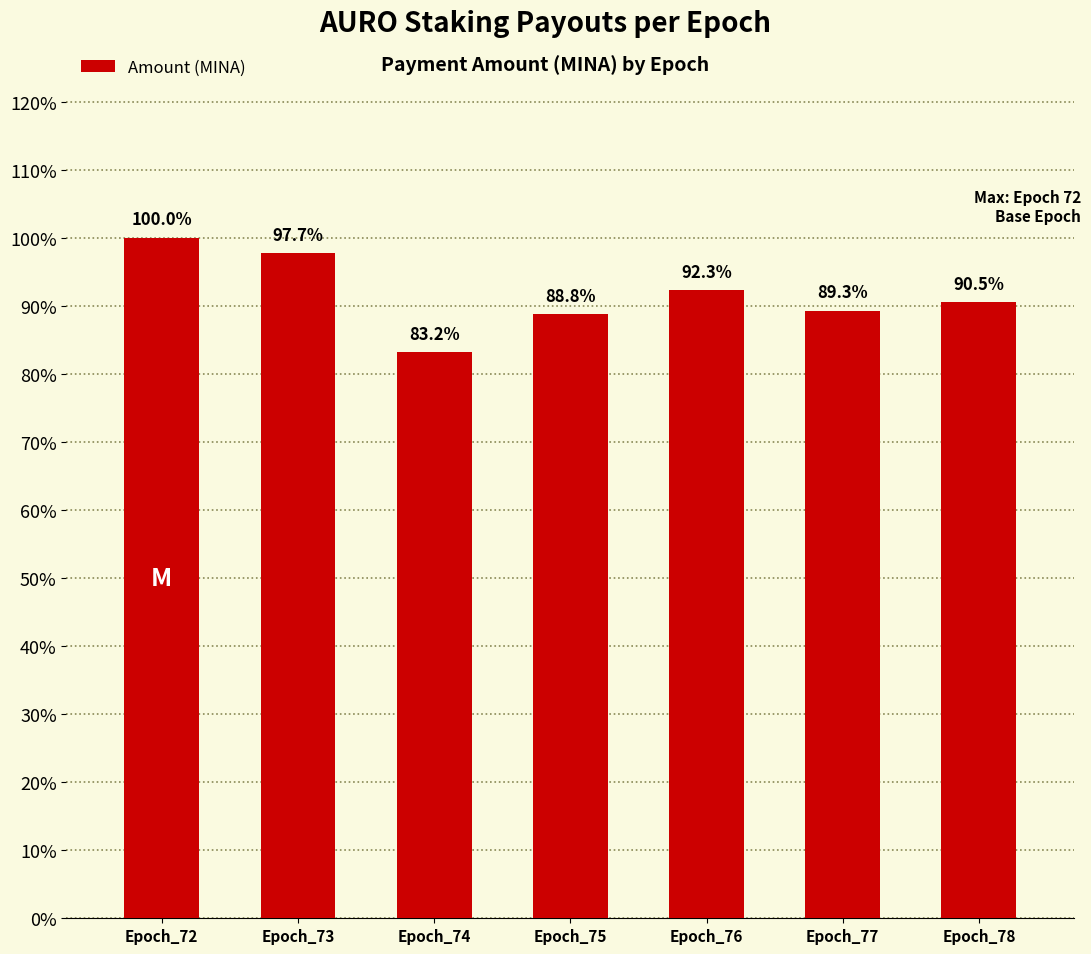

Rank the categories by value from highest to lowest.

Epoch_72, Epoch_73, Epoch_76, Epoch_78, Epoch_77, Epoch_75, Epoch_74